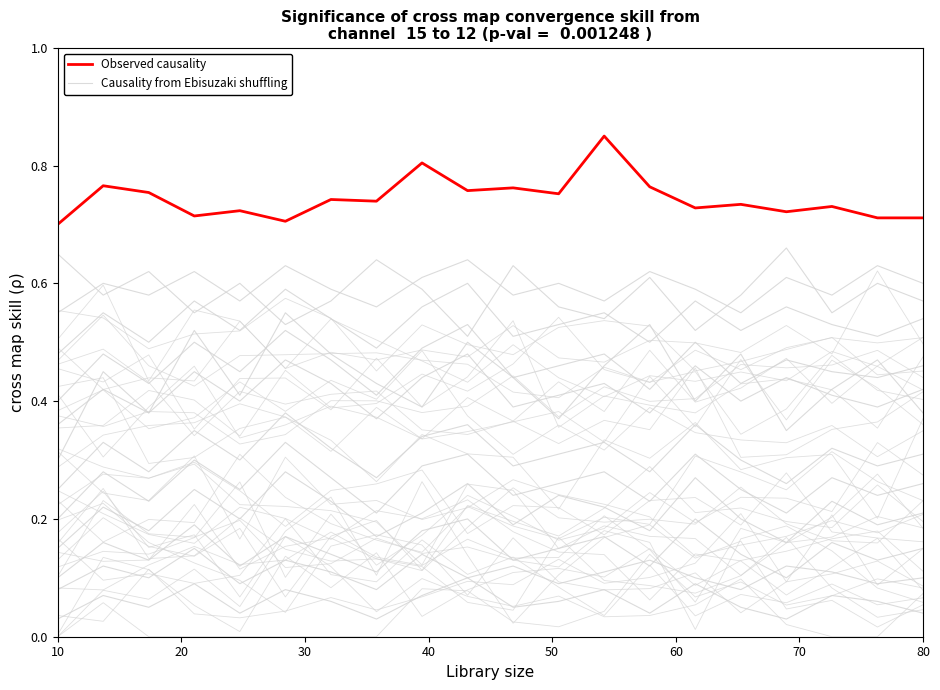

At which label does Causality from Ebisuzaki shuffling reach its minimum?

10